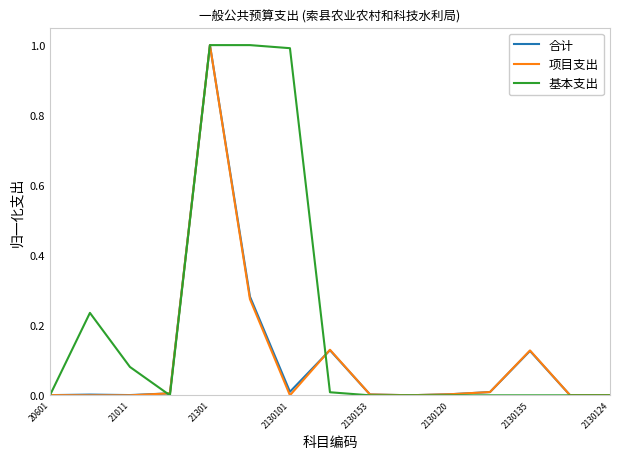

What is the sum of all 合计 values?

1.6